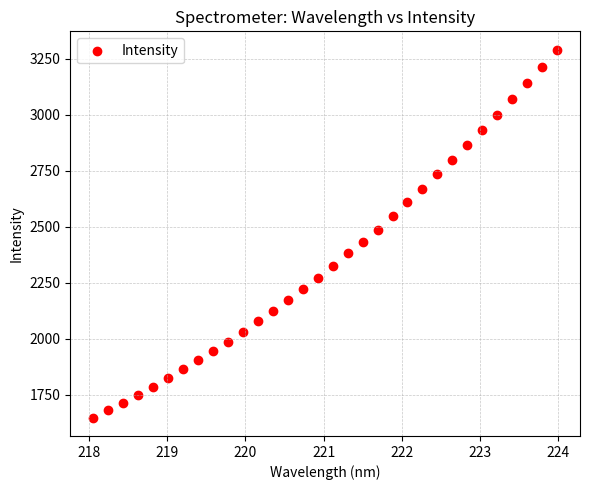

What is the range of Y values (max minus min)?

1644.0